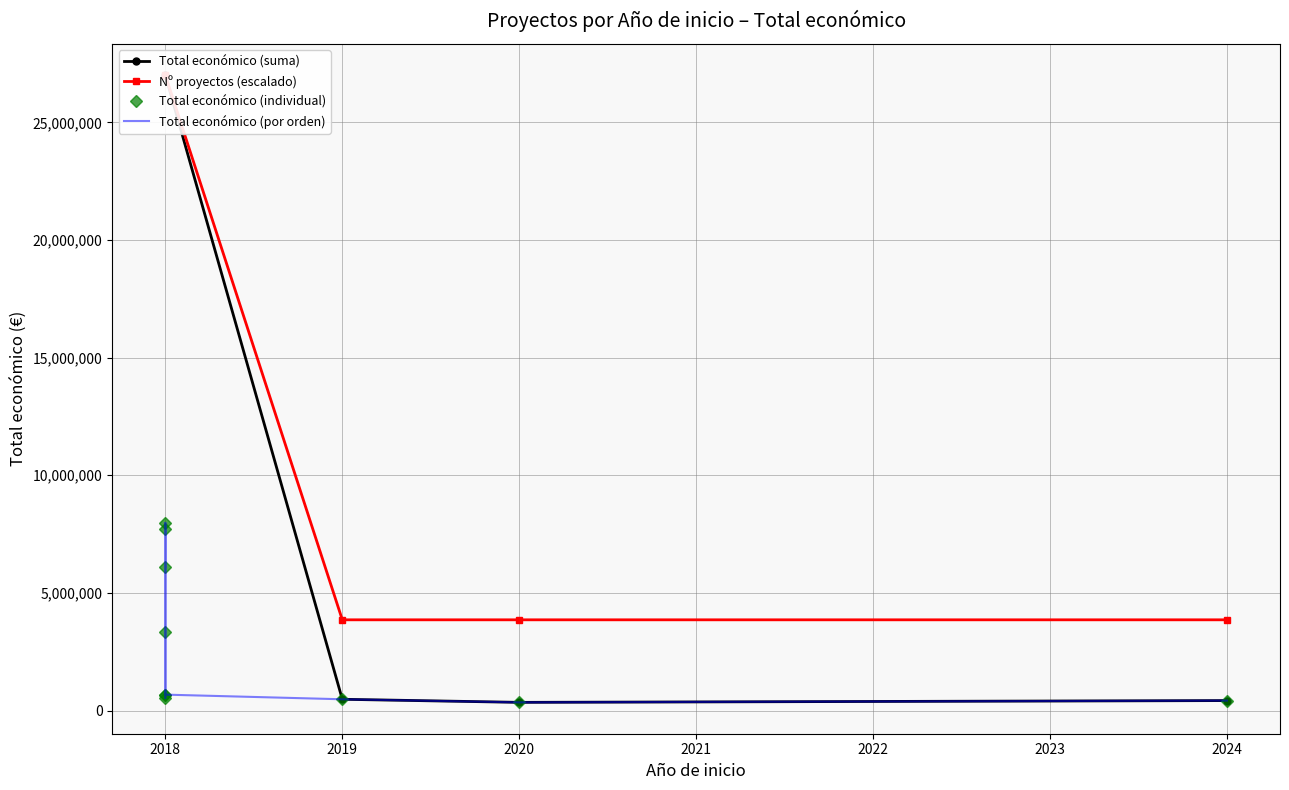

What is the difference between the values at 2018 and 2018?

5563899